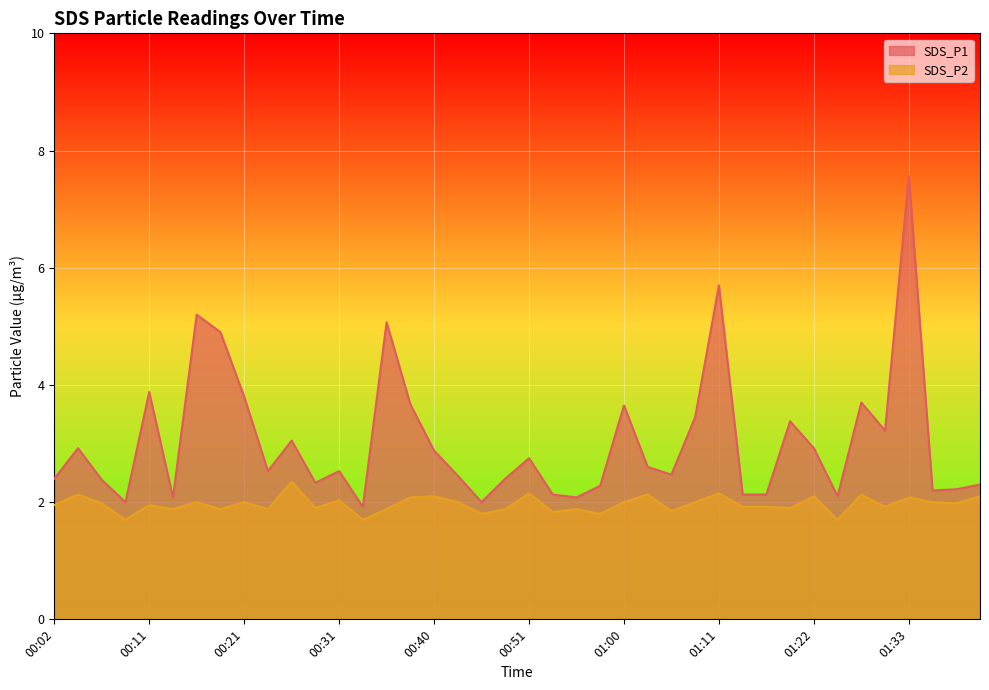

Where is the first local minimum for SDS_P1?

00:09